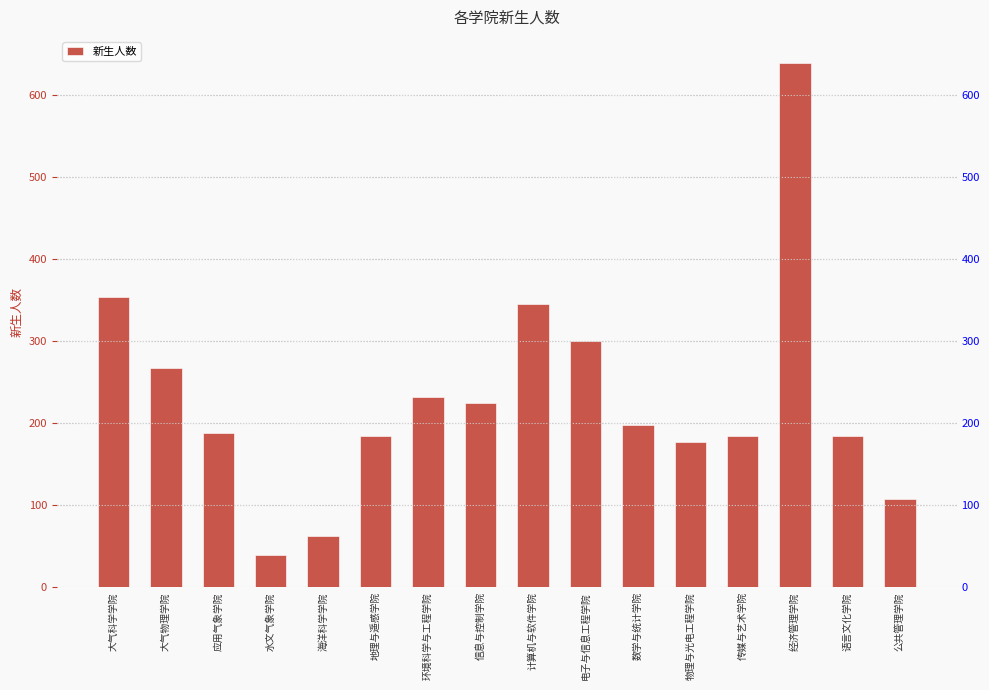

At which category does the chart reach its peak across all series?

经济管理学院